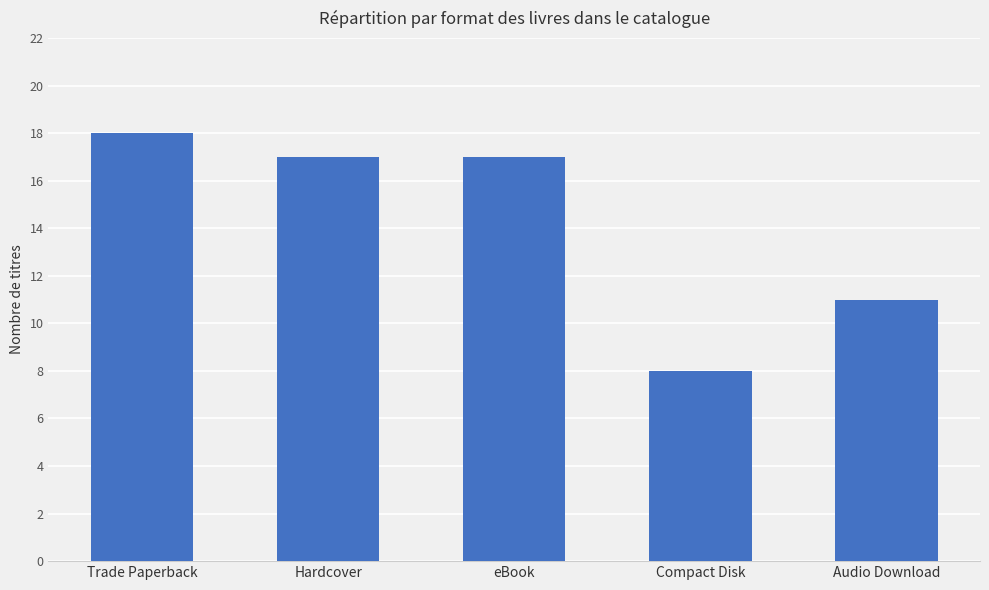

The chart shows a value of 8 at eBook. True or false?

False